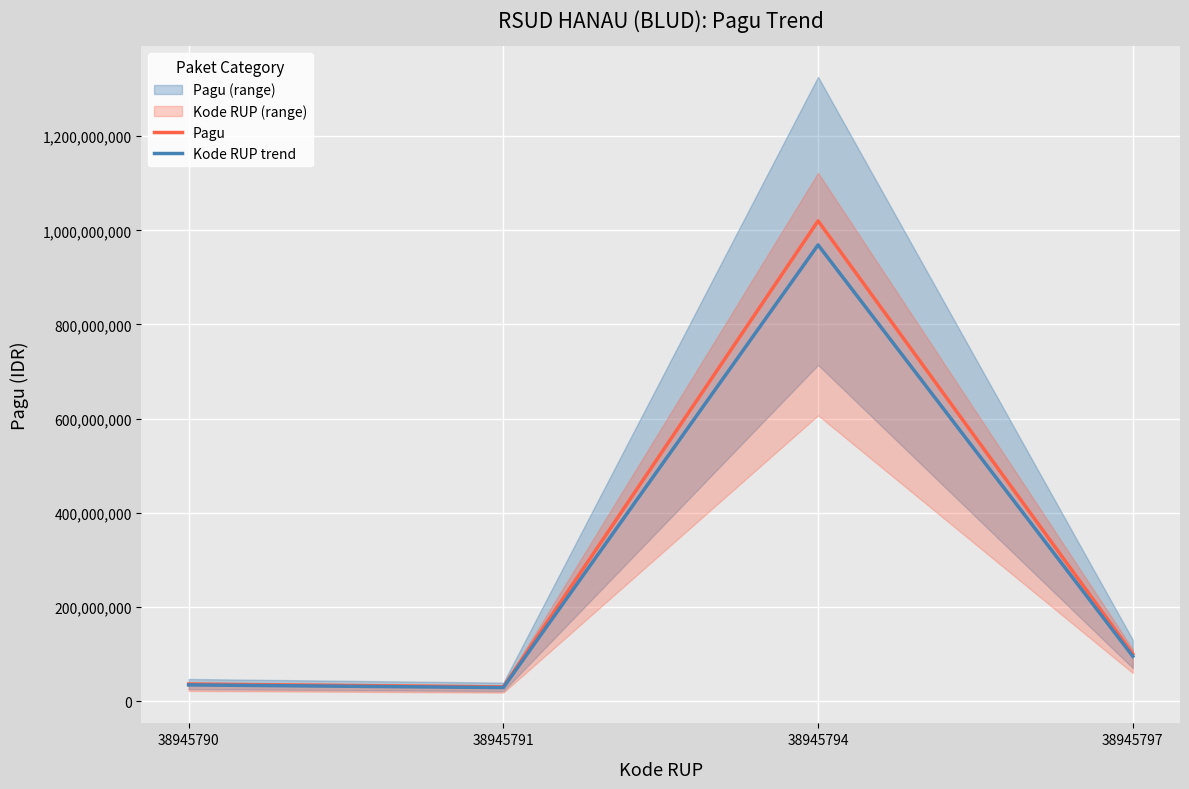

Which category has the highest value in the Kode RUP trend series?

38945794